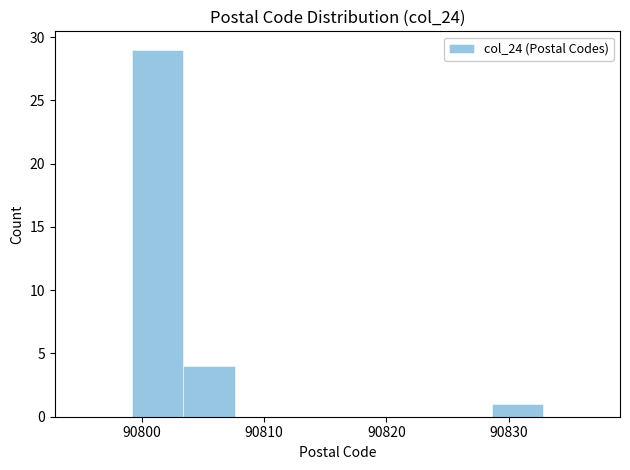

Which range on the x-axis has the tallest bar?

90799.2 to 90803.4